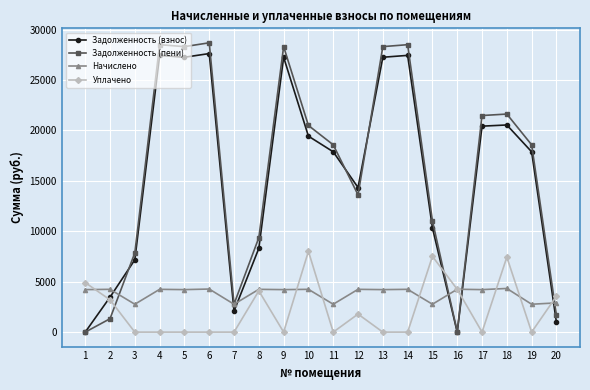

The value of Задолженность (пени) at 3 is 11622.1. True or false?

False